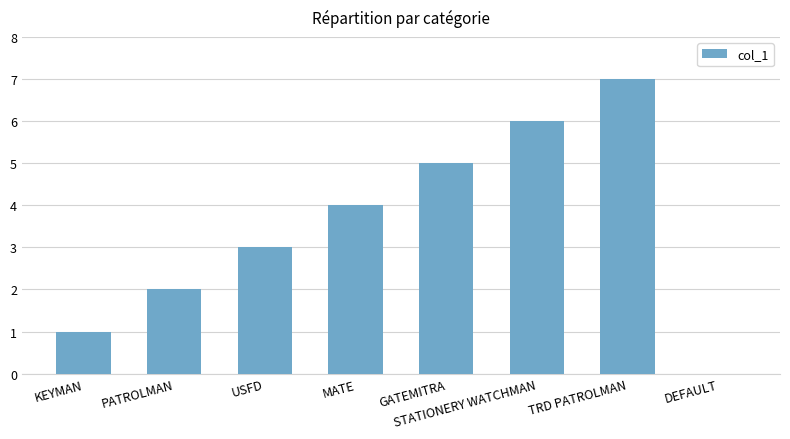

Which label corresponds to the largest value in the chart?

TRD PATROLMAN